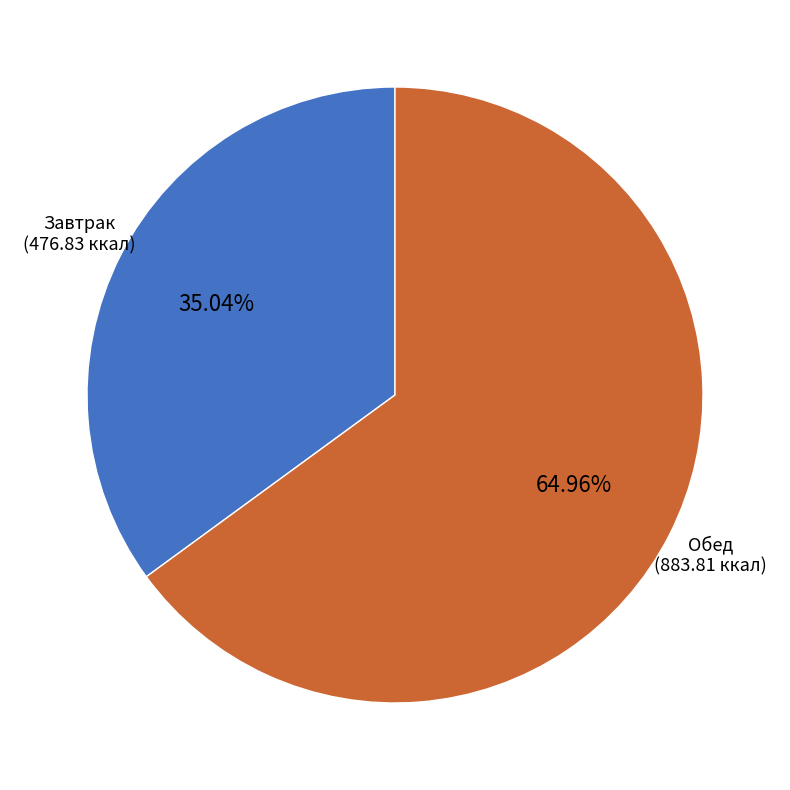

What percentage is the Обед slice, to the nearest percent?

65%